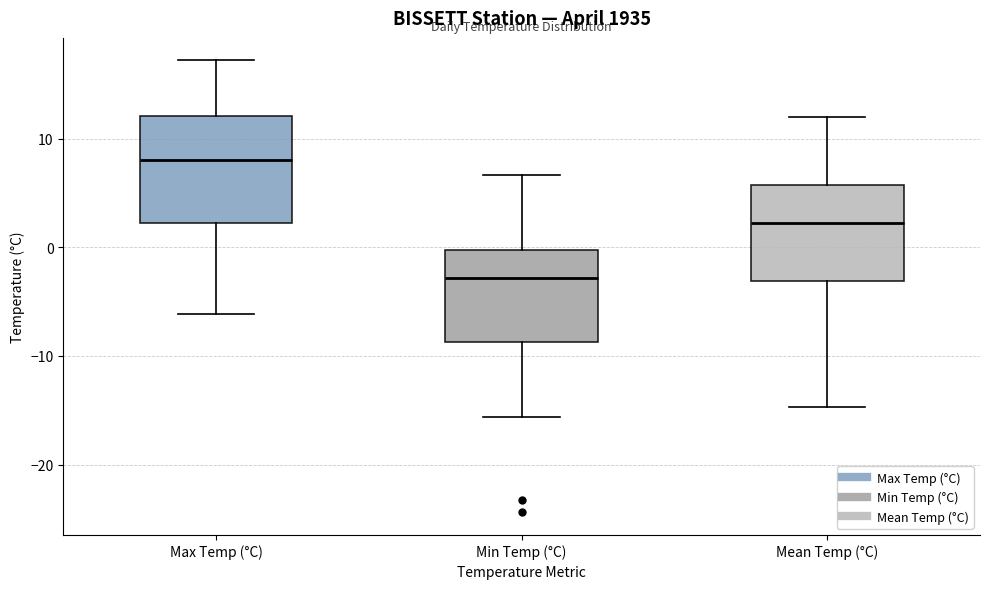

Where does the upper whisker of the box for Min Temp (°C) end on the y-axis? The values are not printed on the chart, so give them approximately, as read against the axis.

7